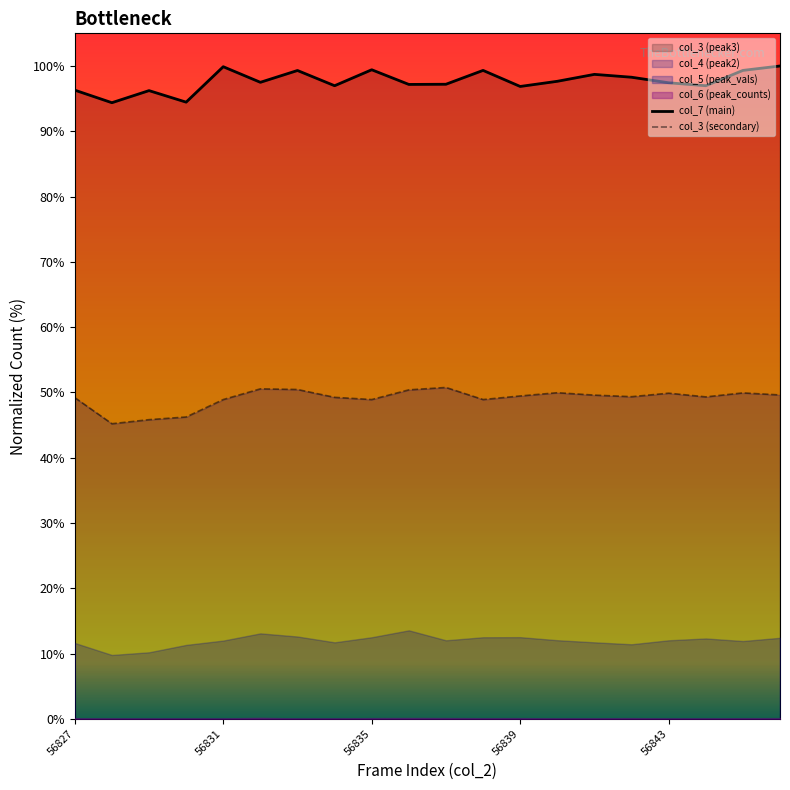

Which series has the largest range (max minus min)?

col_7 (main)